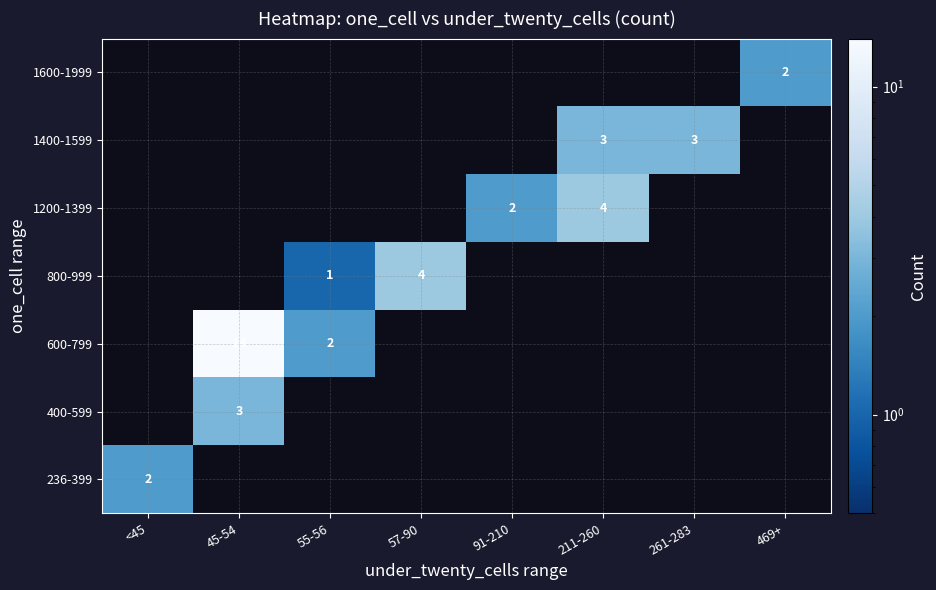

Is it true that 800-999 equals 1 at 55-56?

True